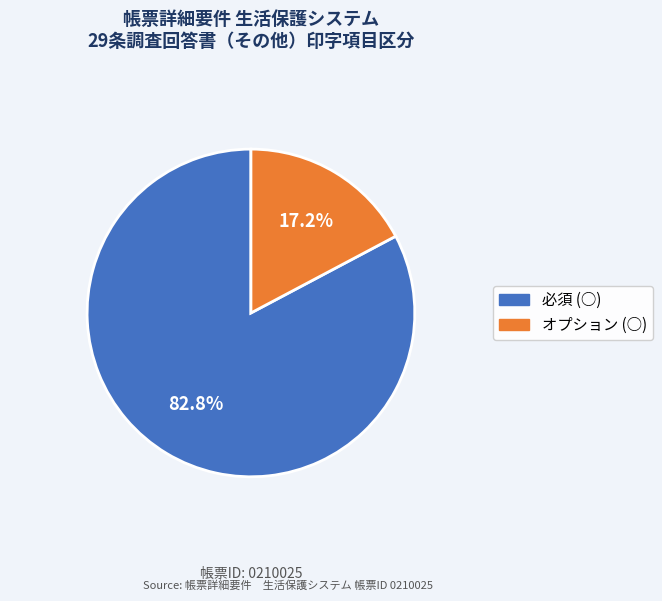

What percentage do オプション and 必須 together represent?

100.0%